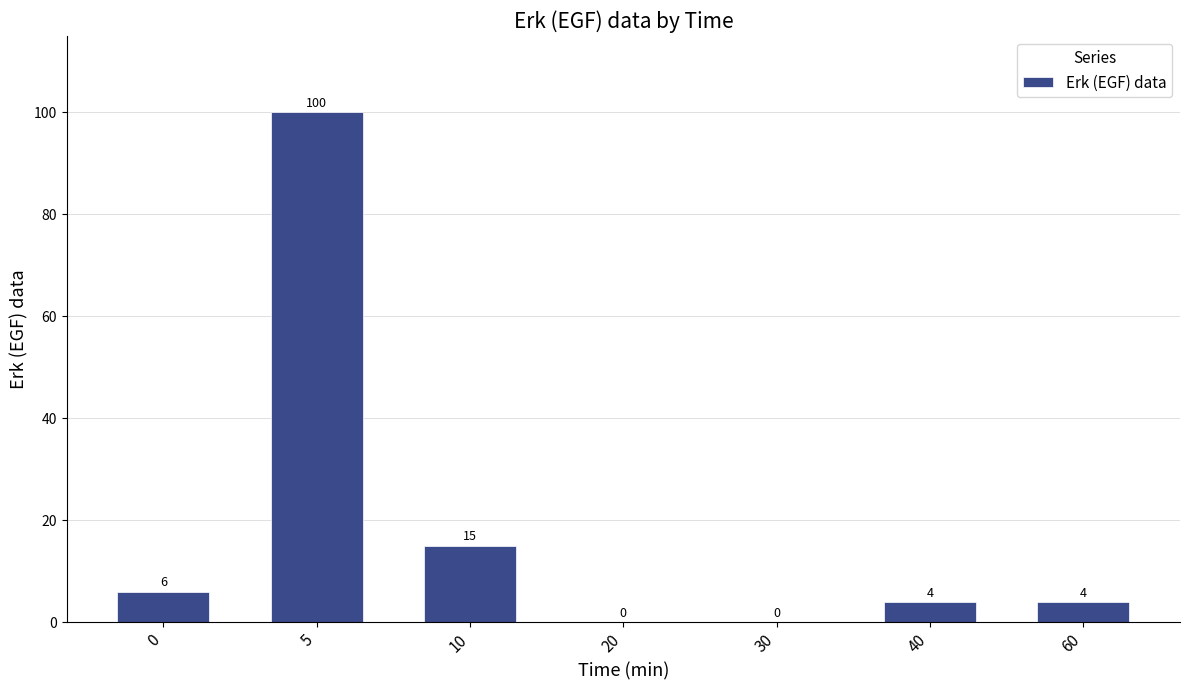

What is the change in value from 0 to 20?

-6